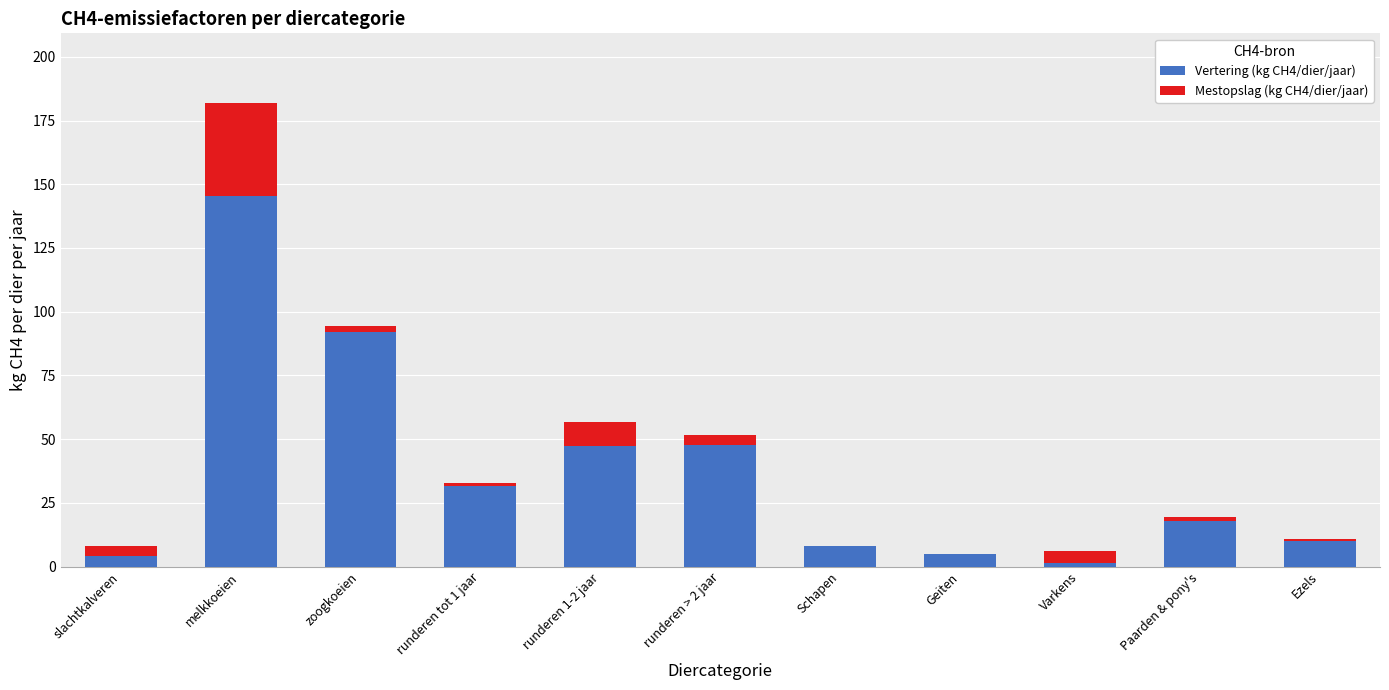

How many categories are shown in the chart?

11